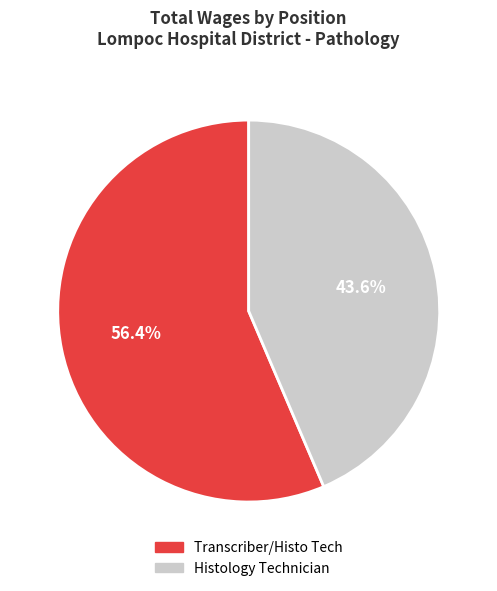

Does Transcriber/Histo Tech represent more than half of the total?

Yes